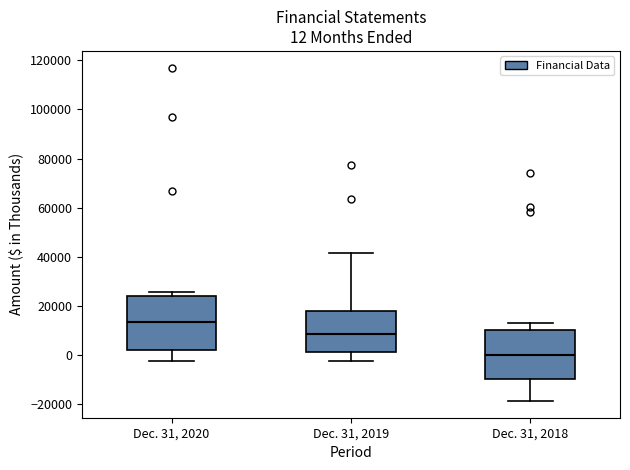

Comparing the boxes themselves (not the whiskers), which one is the tallest?

Dec. 31, 2020